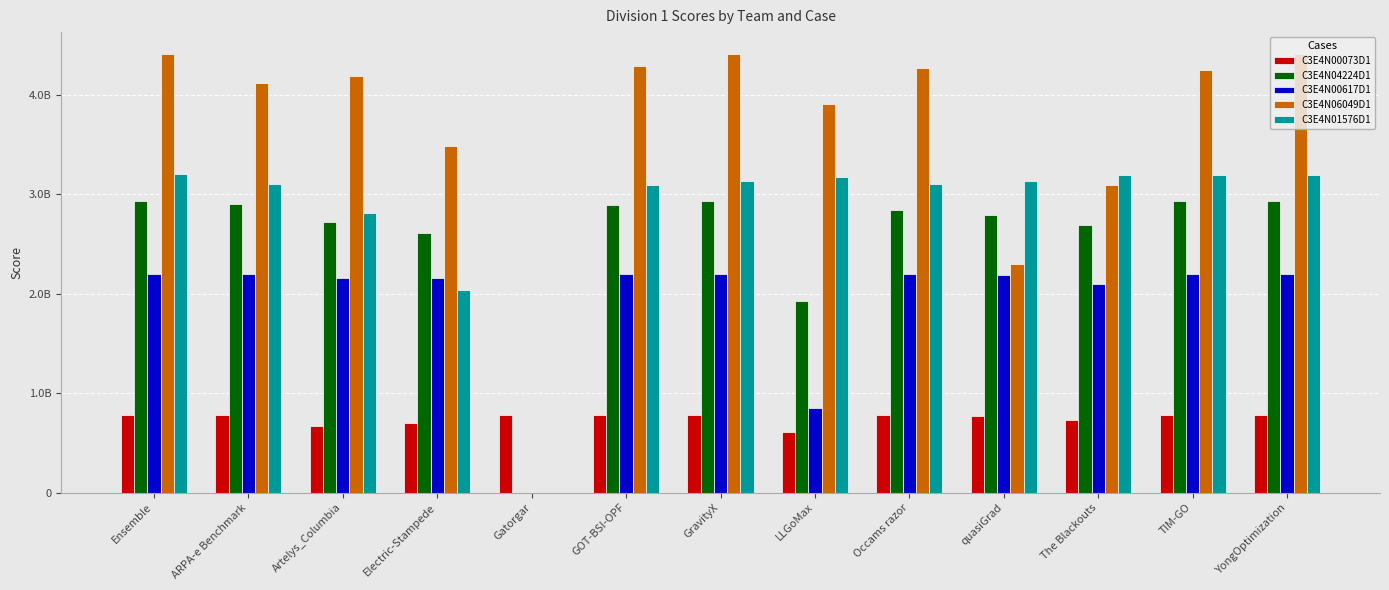

Reading right to left, what are all the values shown in this chart?

C3E4N00073D1: YongOptimization=780244320.7	TIM-GO=779616062.3	The Blackouts=732783477.8	quasiGrad=773614645.8	Occams razor=779055424.4	LLGoMax=604187214.6	GravityX=780145972.0	GOT-BSI-OPF=779182294.3	Gatorgar=777198143.1	Electric-Stampede=694998070.3	Artelys_Columbia=674413043.4	ARPA-e Benchmark=775499978.9	Ensemble=781392804.8
C3E4N04224D1: YongOptimization=2930058658.6	TIM-GO=2929392127.0	The Blackouts=2691716044.8	quasiGrad=2793155380.2	Occams razor=2835984722.0	LLGoMax=1928322444.7	GravityX=2928934829.6	GOT-BSI-OPF=2889860056.3	Gatorgar=0.0	Electric-Stampede=2612511152.9	Artelys_Columbia=2715942676.8	ARPA-e Benchmark=2901887167.4	Ensemble=2930058658.6
C3E4N00617D1: YongOptimization=2195422337.6	TIM-GO=2195180325.1	The Blackouts=2094876942.3	quasiGrad=2188002517.2	Occams razor=2195372902.9	LLGoMax=848952198.1	GravityX=2195545348.9	GOT-BSI-OPF=2195163152.0	Gatorgar=0.0	Electric-Stampede=2153680653.8	Artelys_Columbia=2155663930.7	ARPA-e Benchmark=2193398478.1	Ensemble=2195569046.2
C3E4N06049D1: YongOptimization=4408981335.6	TIM-GO=4252541568.0	The Blackouts=3088882732.3	quasiGrad=2295143437.2	Occams razor=4268272143.7	LLGoMax=3910533249.0	GravityX=4405395219.0	GOT-BSI-OPF=4286257571.1	Gatorgar=0.0	Electric-Stampede=3484051535.2	Artelys_Columbia=4192826340.5	ARPA-e Benchmark=4117058546.4	Ensemble=4408981335.6
C3E4N01576D1: YongOptimization=3197845773.8	TIM-GO=3188245859.9	The Blackouts=3193494293.4	quasiGrad=3137142750.9	Occams razor=3101257992.2	LLGoMax=3170827577.4	GravityX=3136175089.1	GOT-BSI-OPF=3091140324.0	Gatorgar=0.0	Electric-Stampede=2034565199.1	Artelys_Columbia=2811231366.7	ARPA-e Benchmark=3103543176.2	Ensemble=3204169198.5